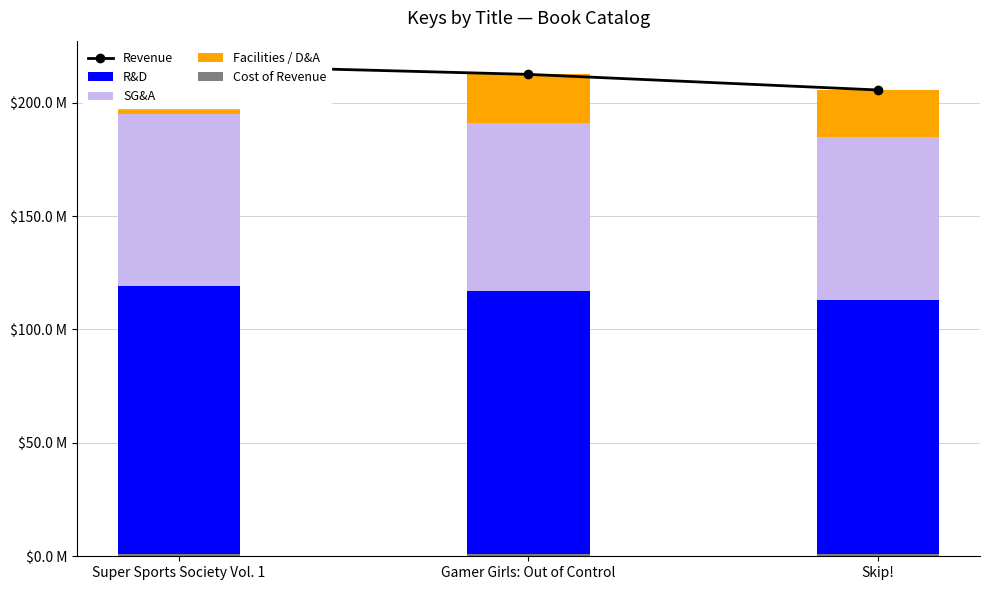

What position from the left is Skip!?

3